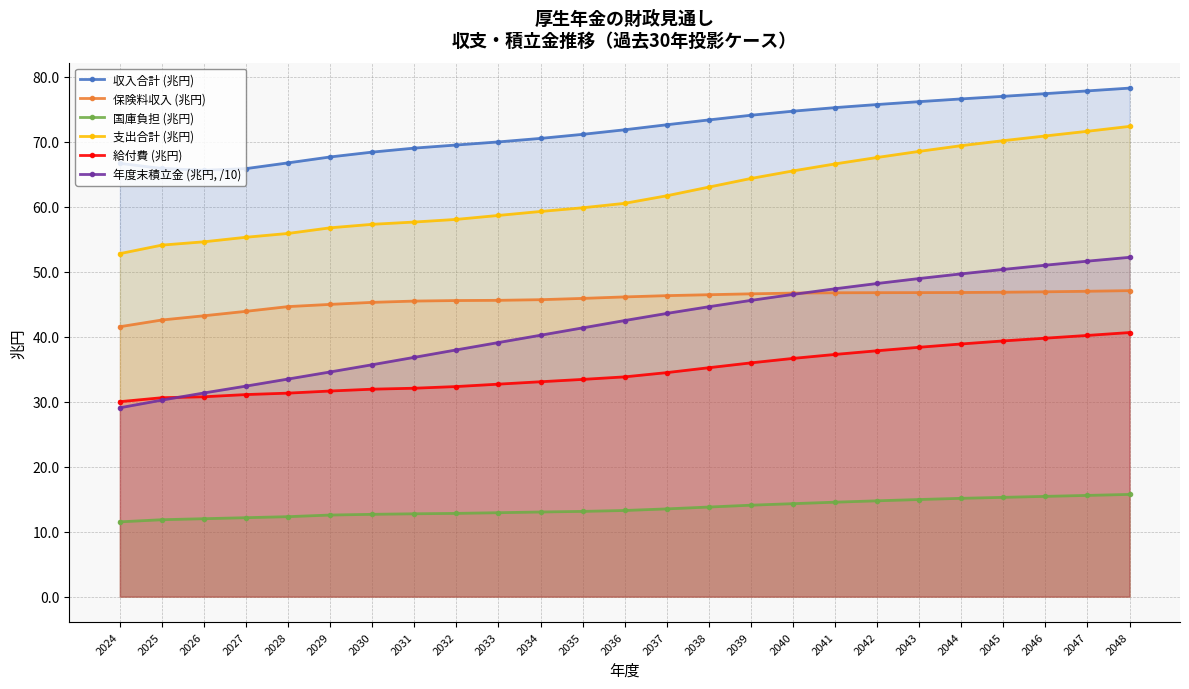

Read the 収入合計 (兆円) value at 2046.

77.4